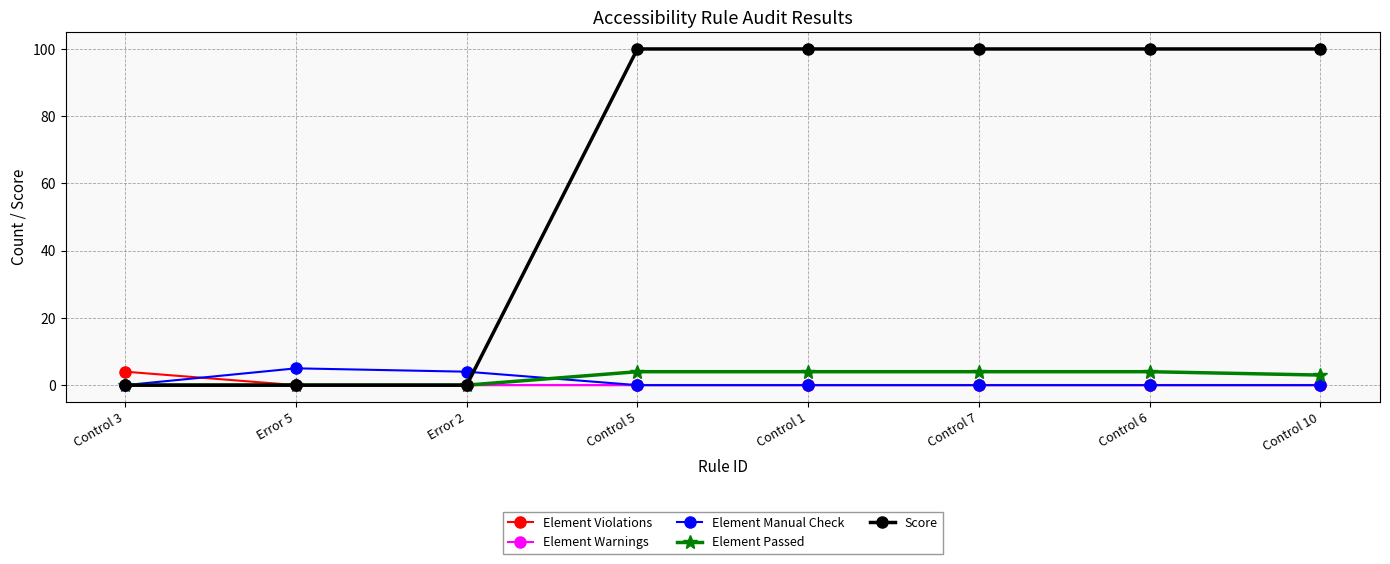

The value of Element Passed at Control 5 is 4. True or false?

True